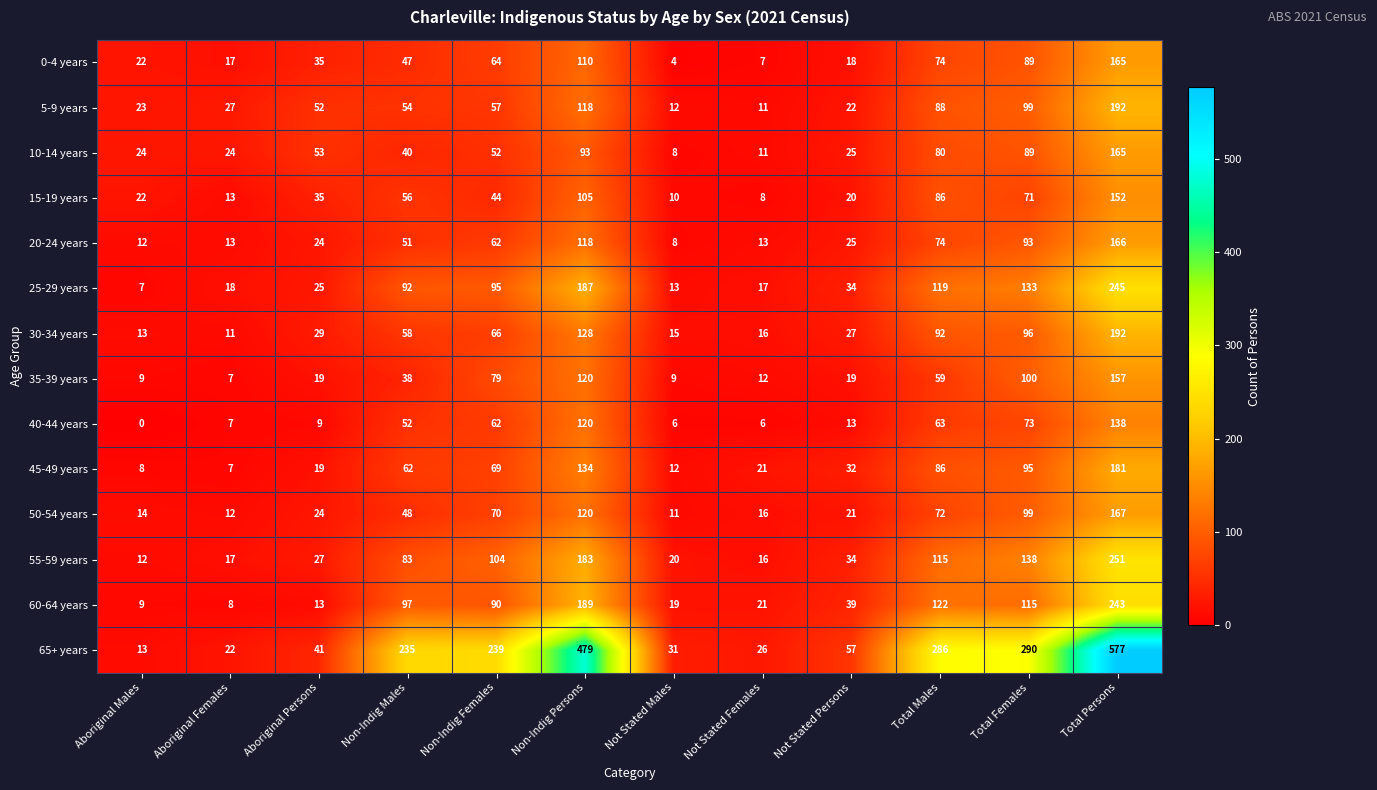

The 0-4 years series shows 74 at Total Males. True or false?

True